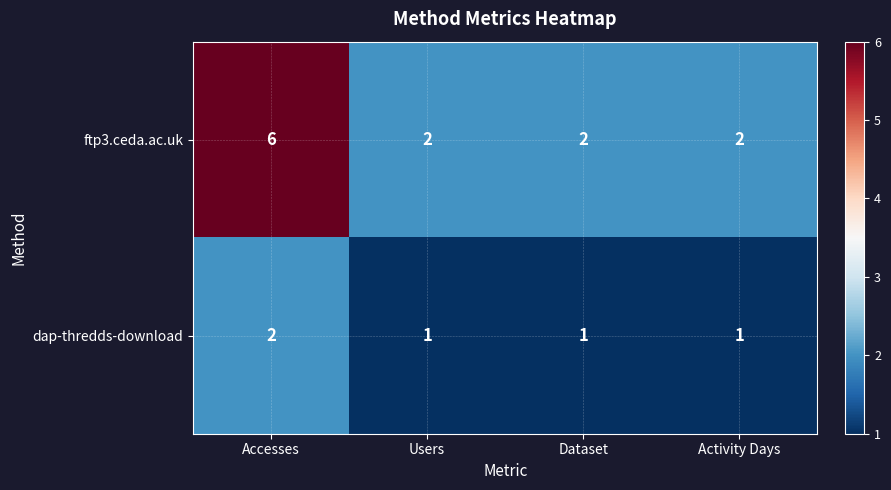

At which category is the sum across all series the highest?

Accesses